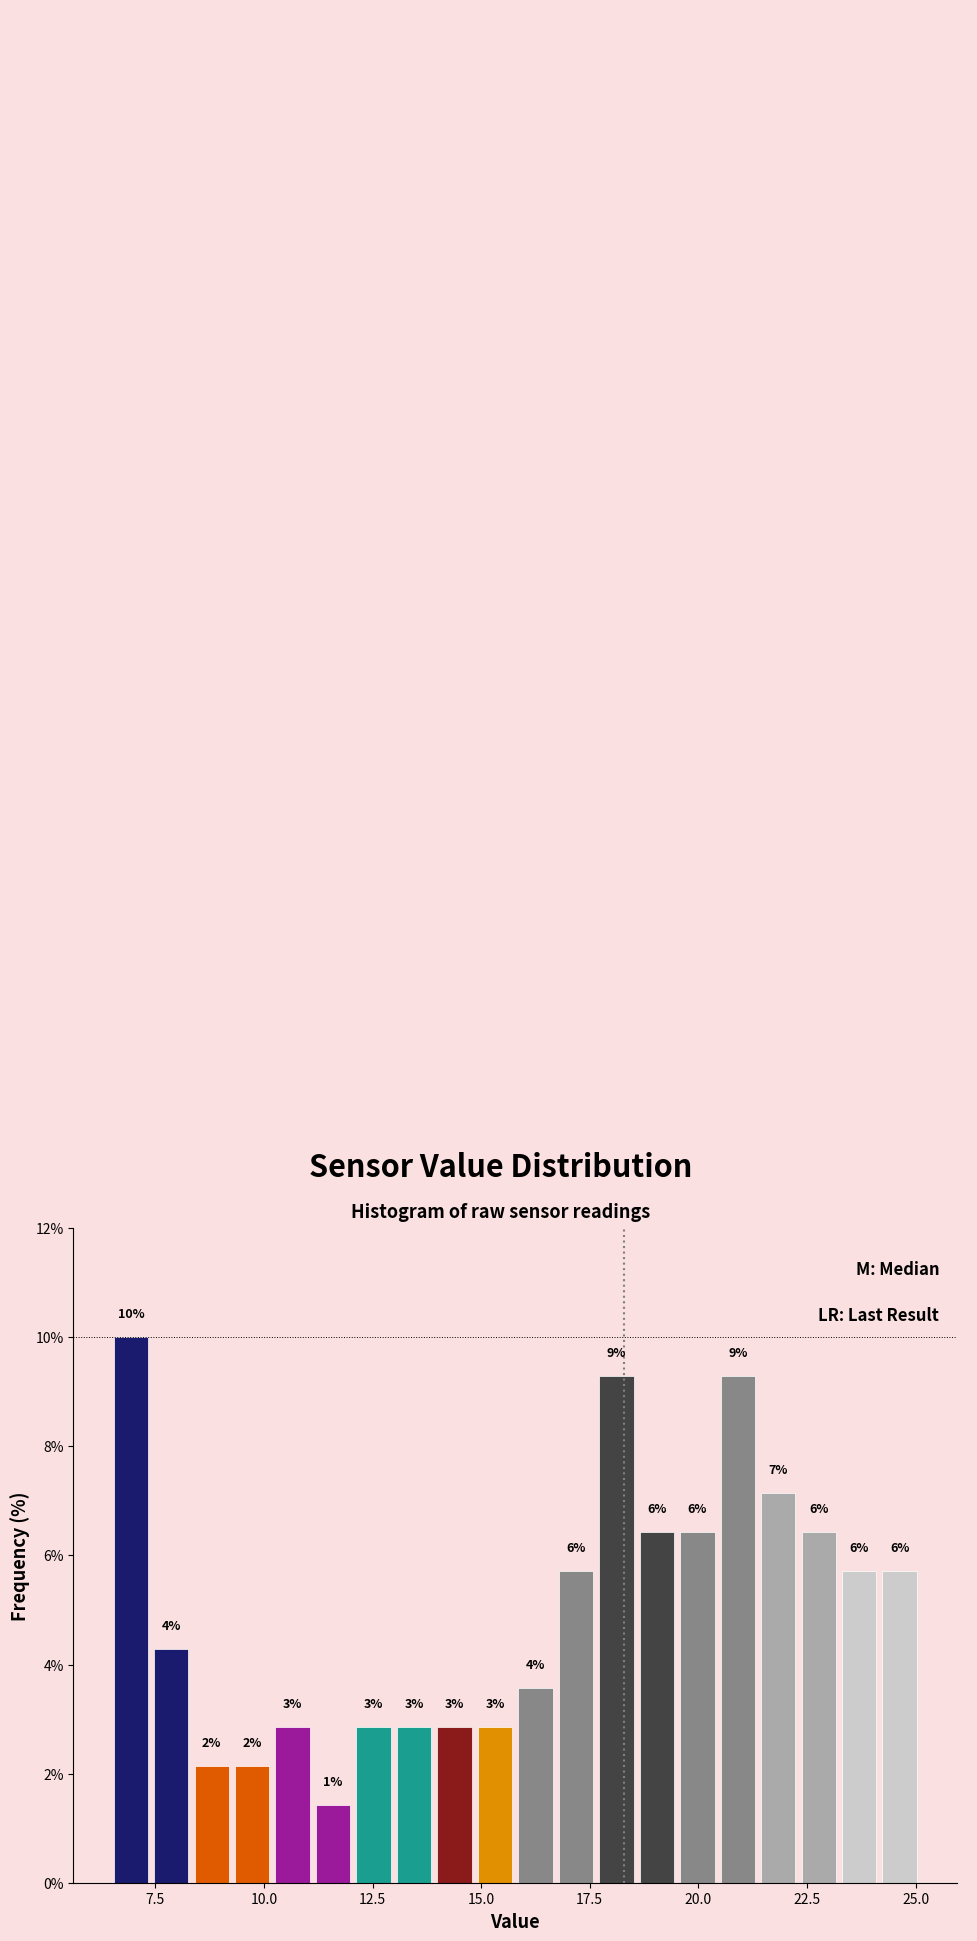

Read against the x-axis, roughly where is the centre of the tallest bar?

7.0